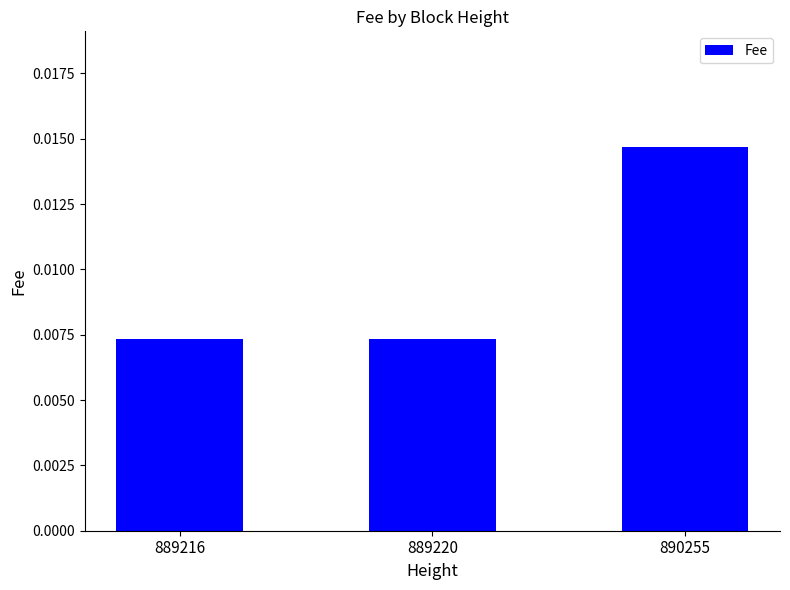

Which has a higher value, 890255 or 889216?

890255